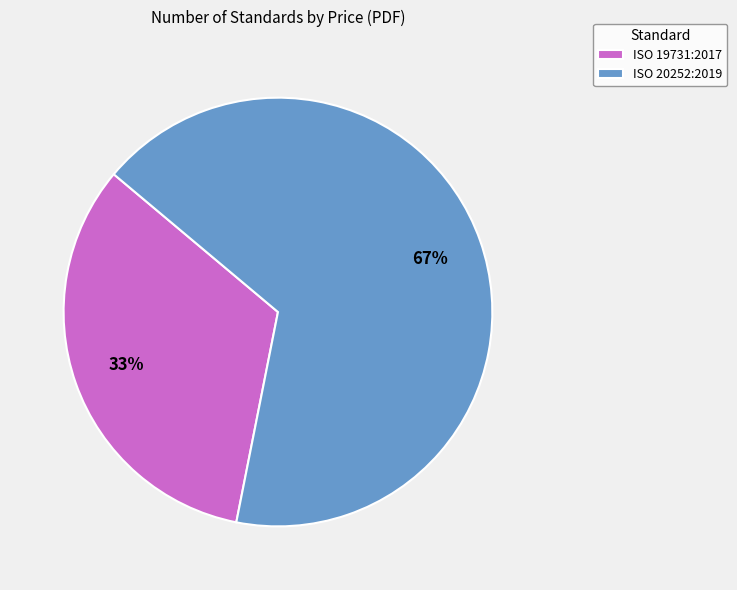

Count the number of slices in the pie.

2